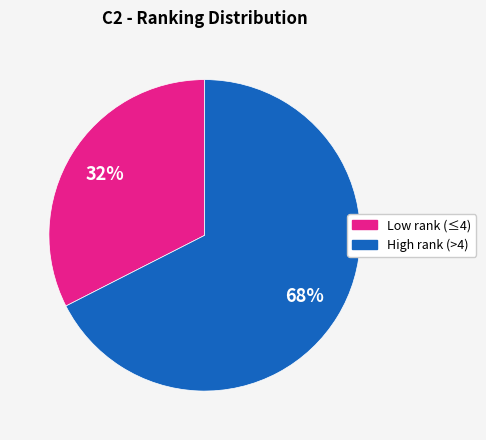

Is there any slice that represents more than half of the pie?

Yes